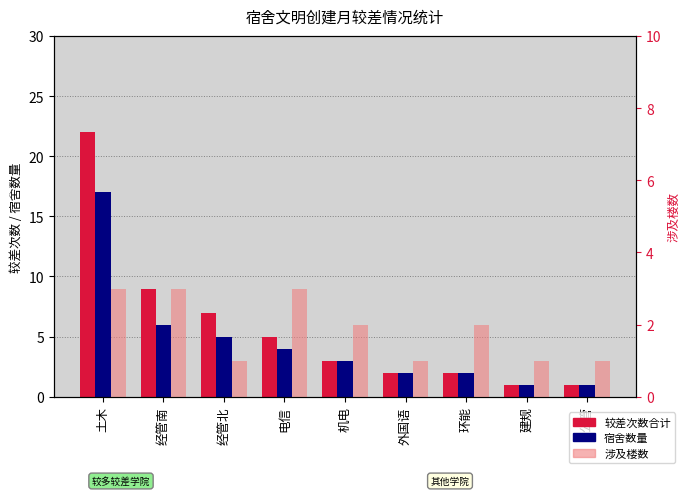

What position from the left is 建规?

8